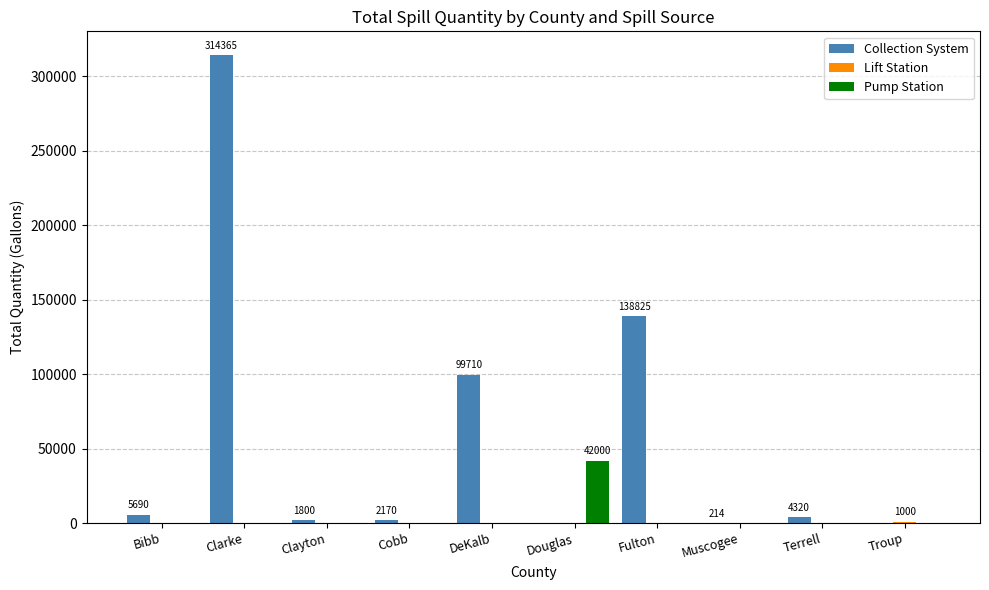

What is the sum of all Pump Station values?

42000